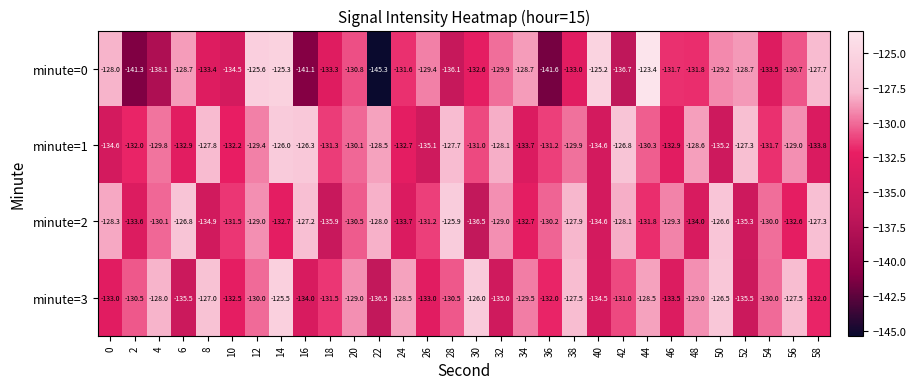

At 24, list the series in order from largest to smallest.

minute=3, minute=0, minute=1, minute=2